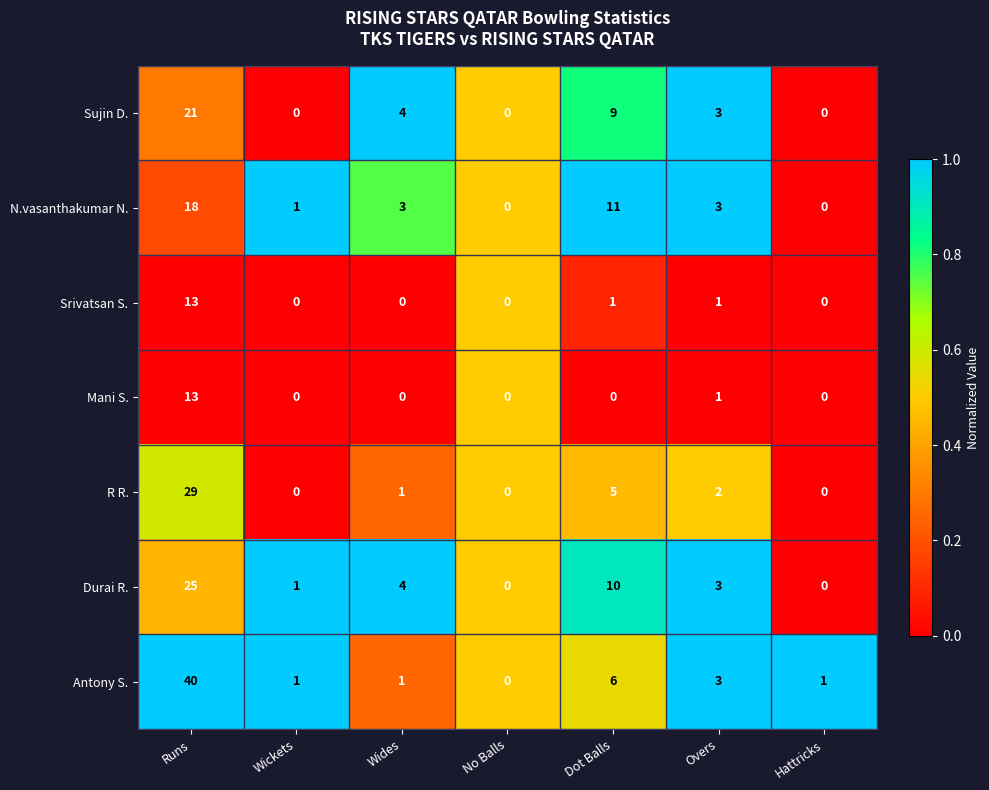

Which series has the largest range (max minus min)?

Antony S.